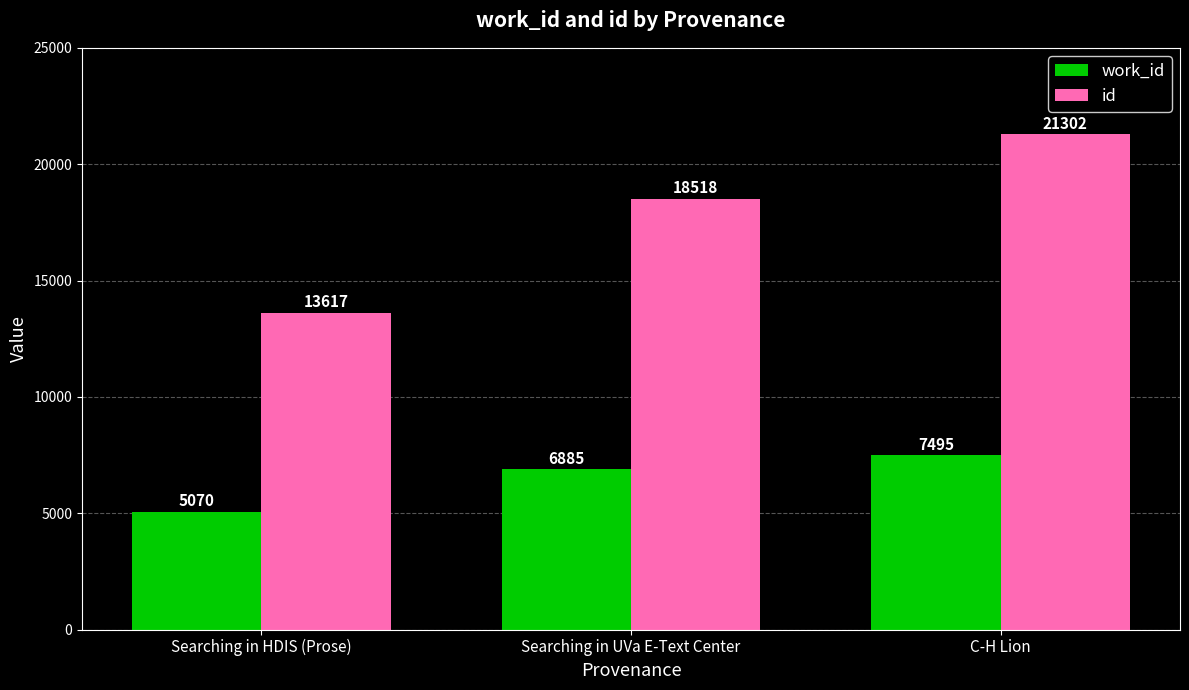

At which label is work_id closest to 6282?

Searching in UVa E-Text Center